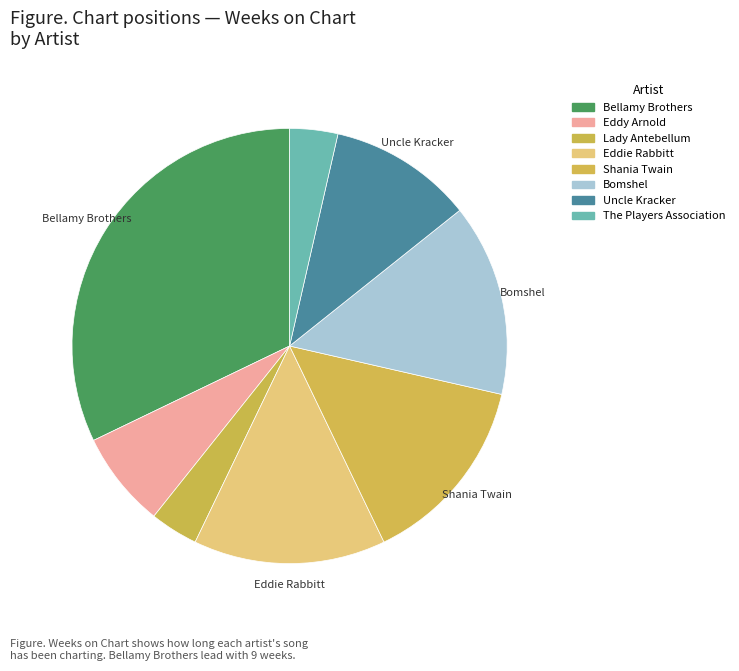

How many segments does this pie chart have?

8